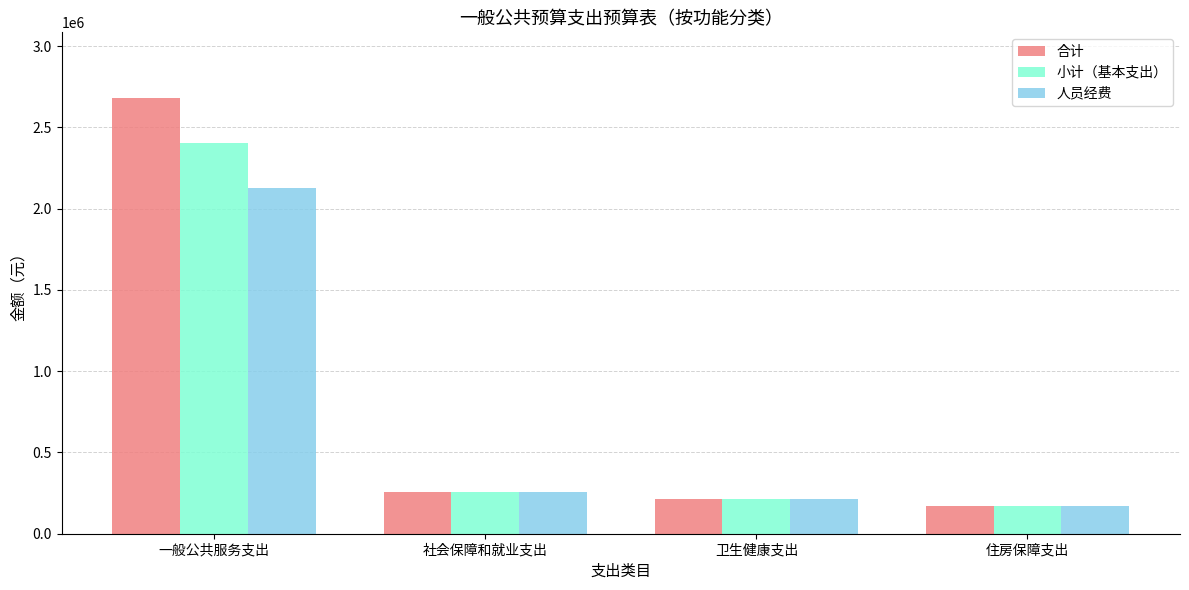

What are all the series names shown in the legend?

合计, 小计（基本支出）, 人员经费